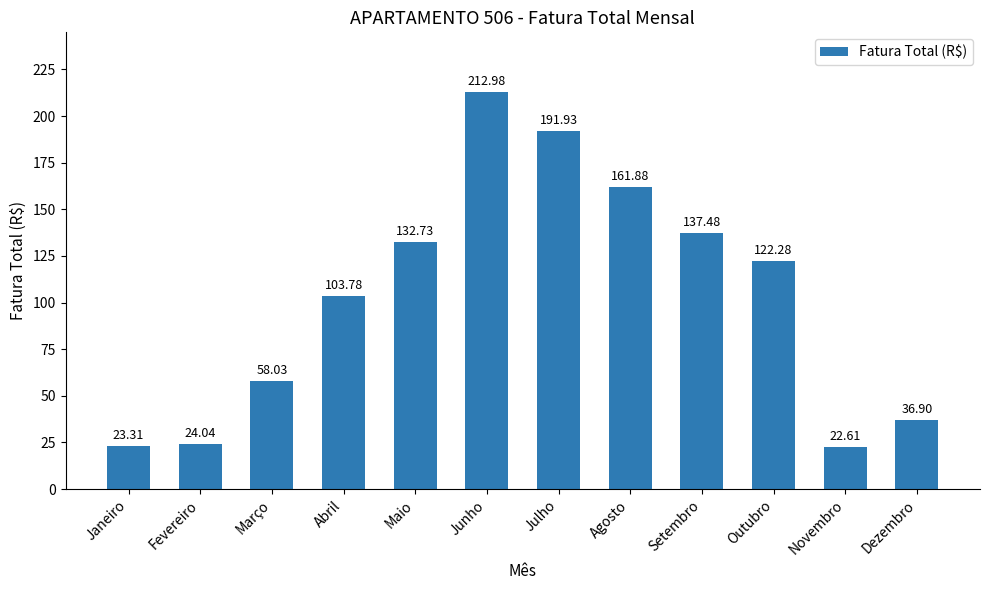

How many categories are shown in the chart?

12